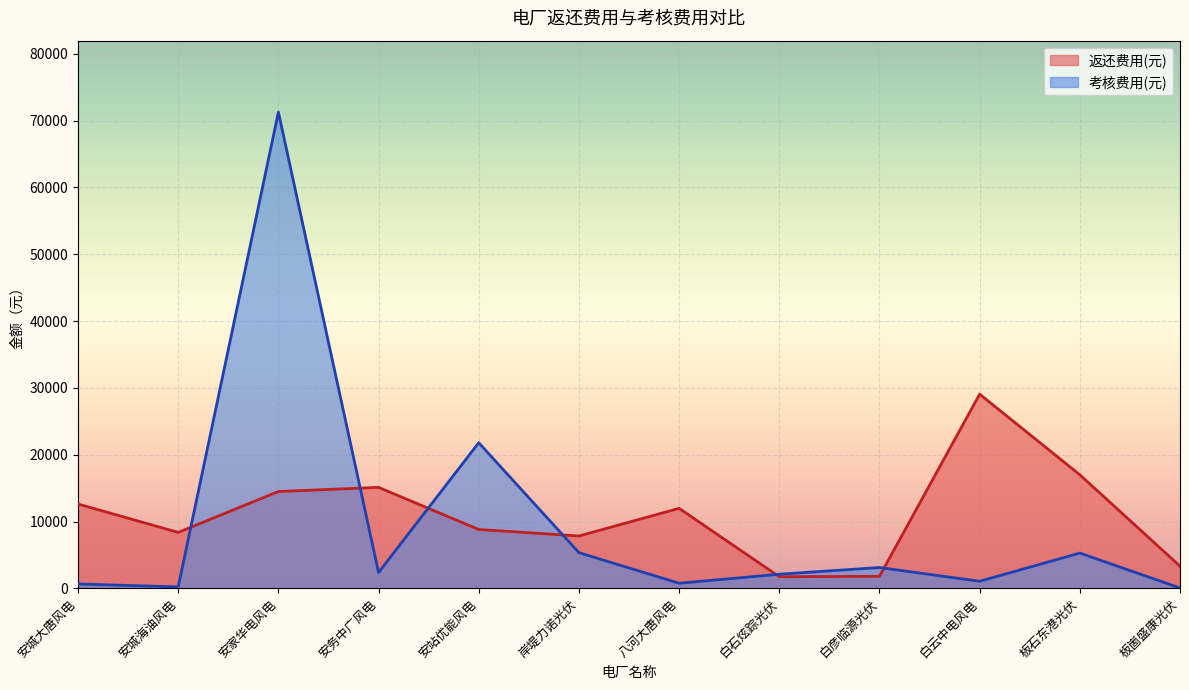

Reading left to right, transcribe all the data shown in this chart.

返还费用(元): 安城大唐风电=12633.1	安城海油风电=8386.5	安家华电风电=14503.2	安务中广风电=15124.5	安站优能风电=8820.0	岸堤力诺光伏=7848.9	八河大唐风电=11985.6	白石炫踪光伏=1758.2	白彦临源光伏=1811.4	白云中电风电=29066.0	板石东港光伏=17007.1	板崮盛康光伏=3331.9
考核费用(元): 安城大唐风电=670.8	安城海油风电=228.8	安家华电风电=71269.1	安务中广风电=2386.8	安站优能风电=21803.6	岸堤力诺光伏=5354.7	八河大唐风电=780.0	白石炫踪光伏=2129.4	白彦临源光伏=3131.7	白云中电风电=1076.4	板石东港光伏=5296.2	板崮盛康光伏=70.2